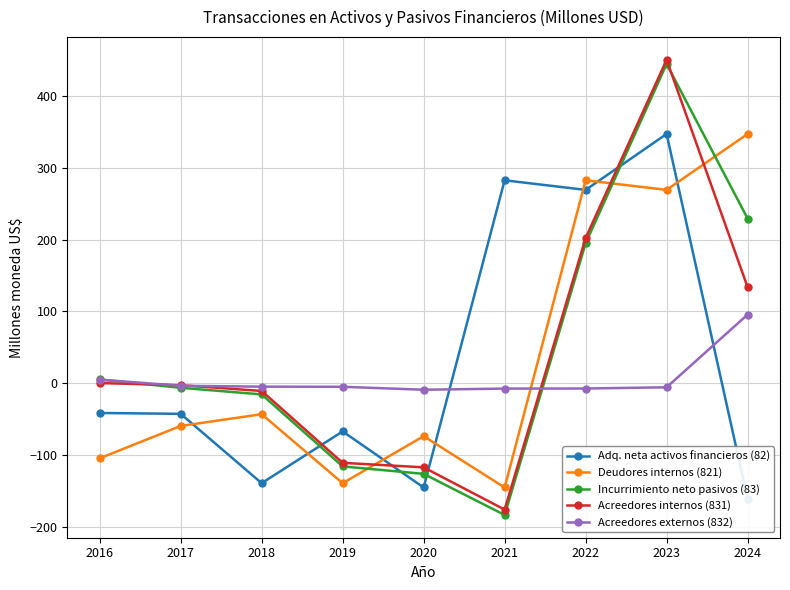

Which series has the largest total across all categories?

Incurrimiento neto pasivos (83)